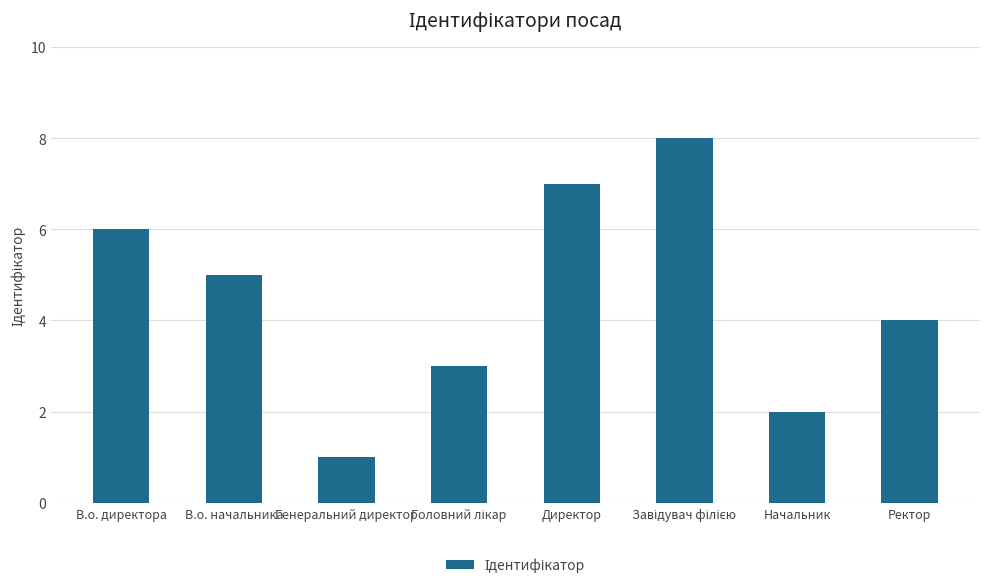

What is the smallest value displayed?

1